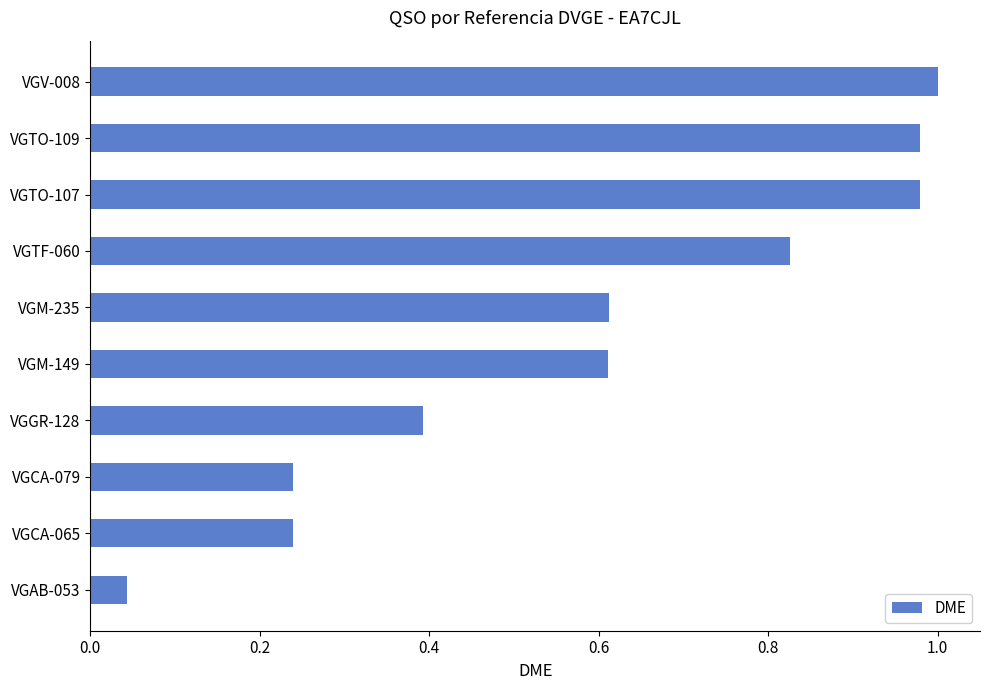

True or false: the data shows 0.4 at VGGR-128.

True